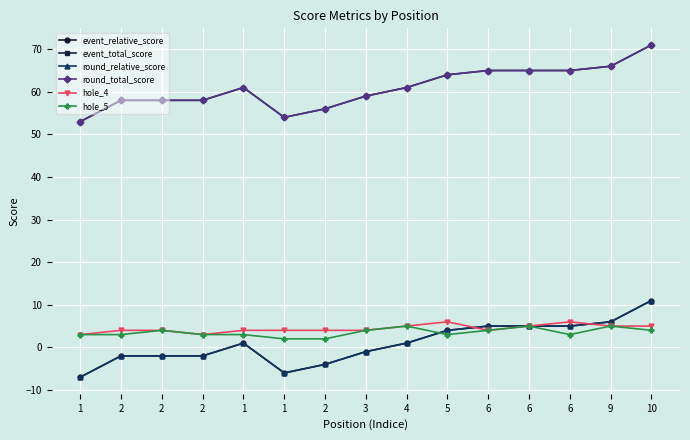

Is this an area chart (filled region under the line)?

No